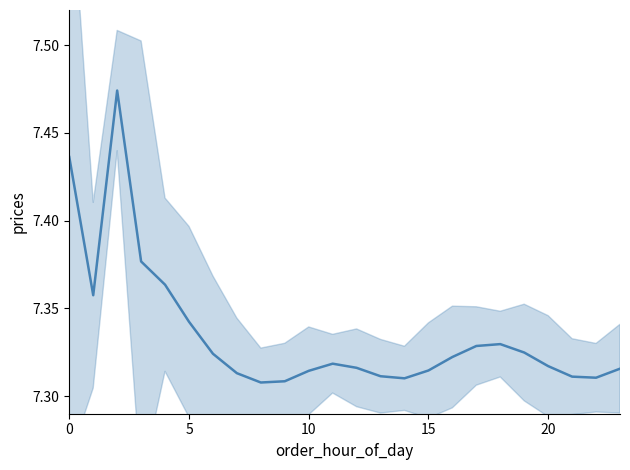

What is the average value?

7.3